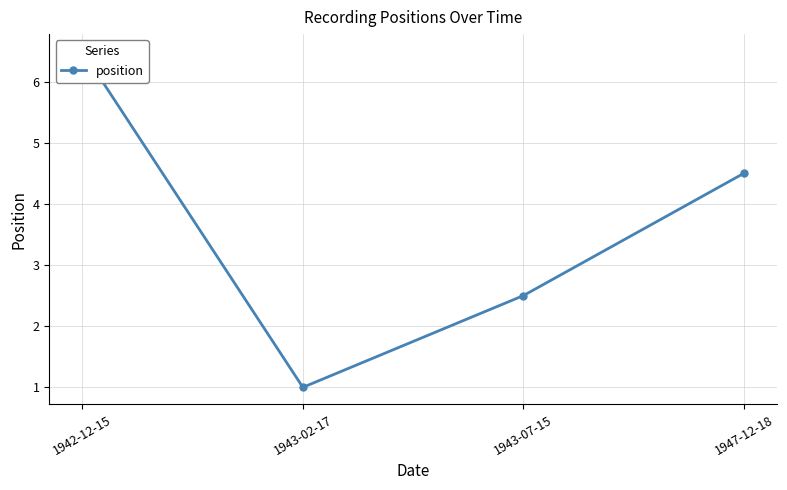

The chart shows a value of 6.8 at 1947-12-18. True or false?

False